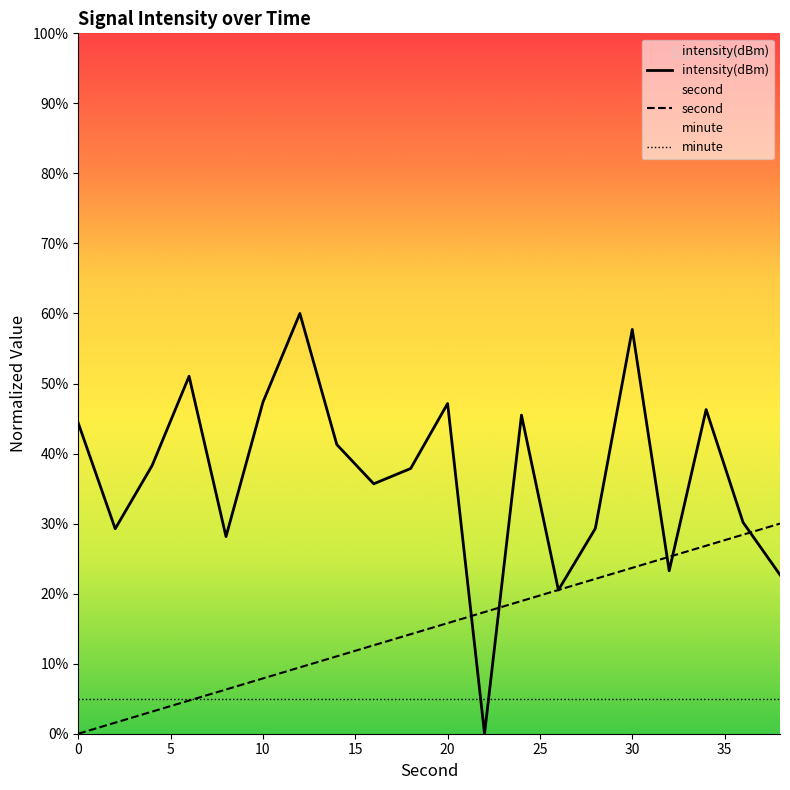

At how many categories does at least one series exceed 53?

2